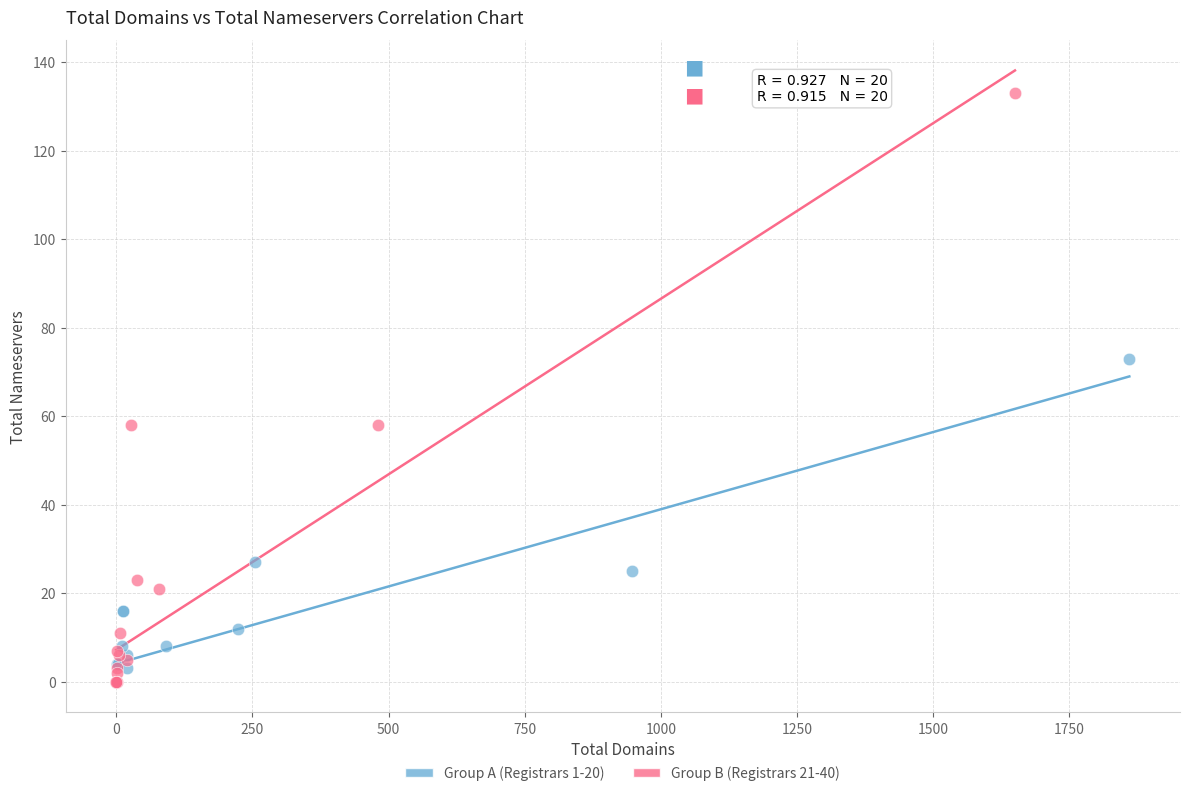

Which series has the widest spread of Y values?

Group B (Registrars 21-40)